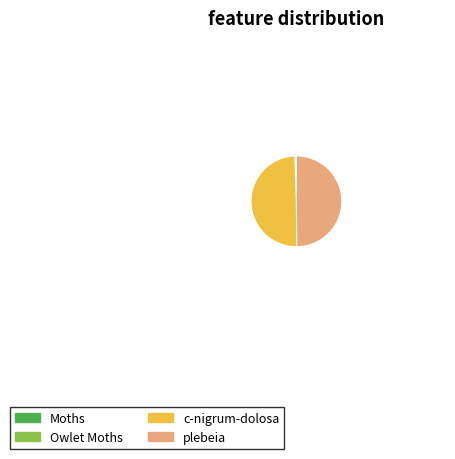

True or false: plebeia accounts for 37% of the total.

False